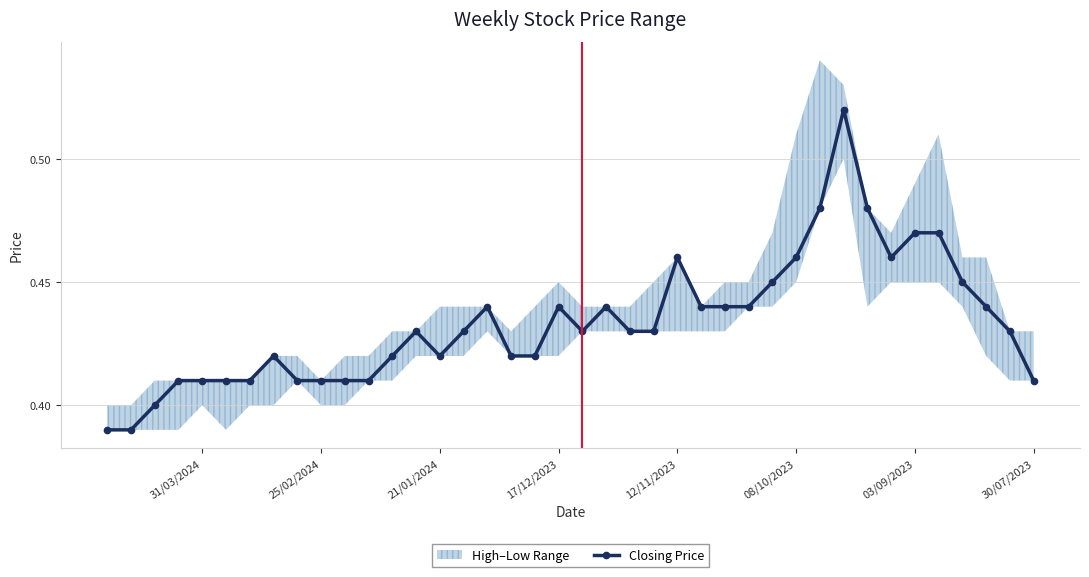

How many Closing Price values are between 0 and 1?

40